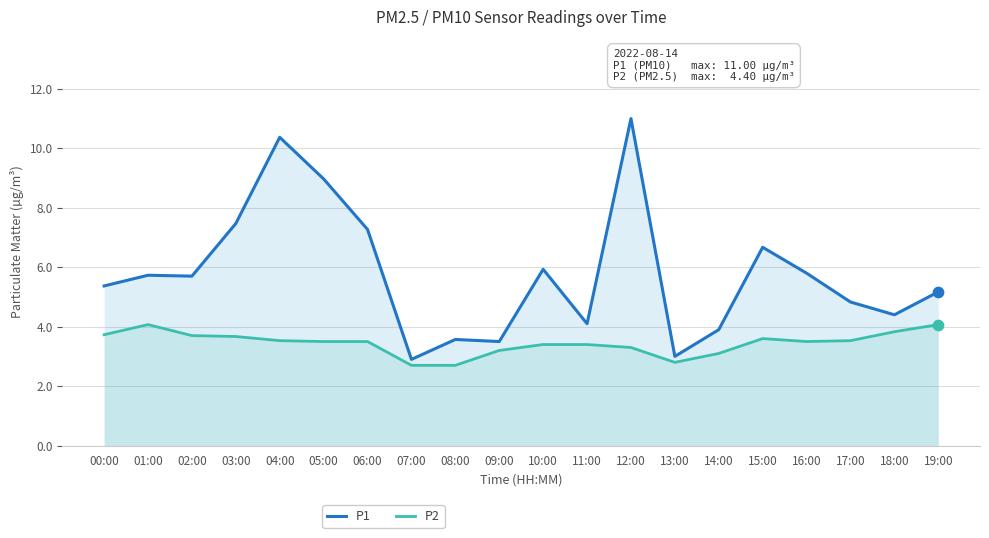

Which series has the largest total across all categories?

P1